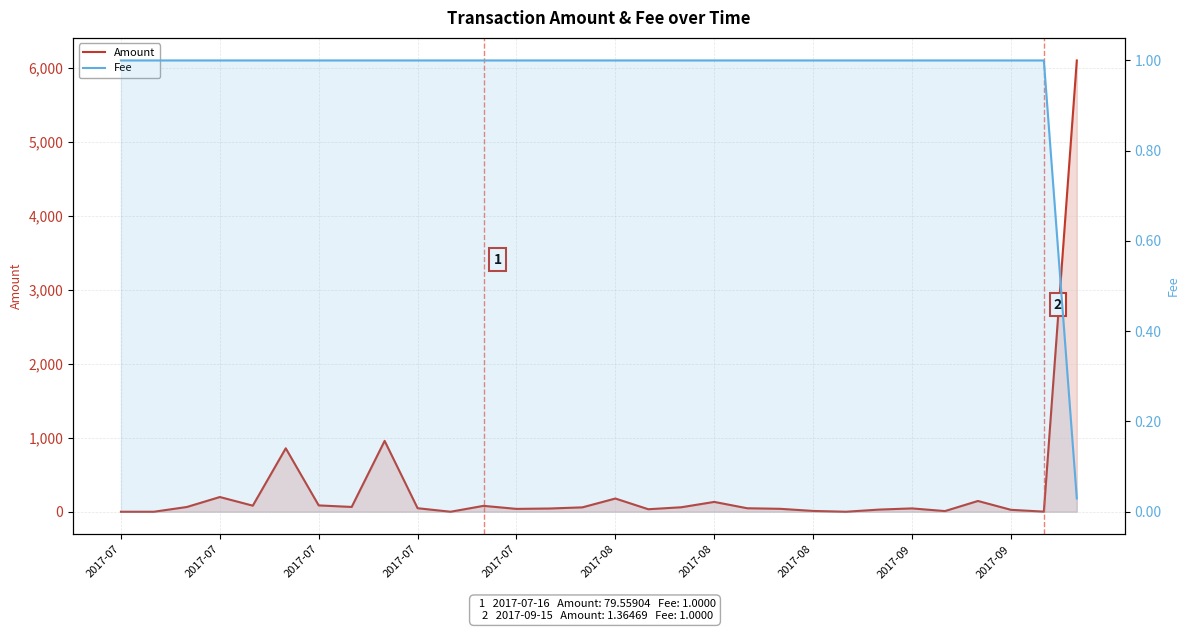

Does the chart have visible grid lines?

Yes